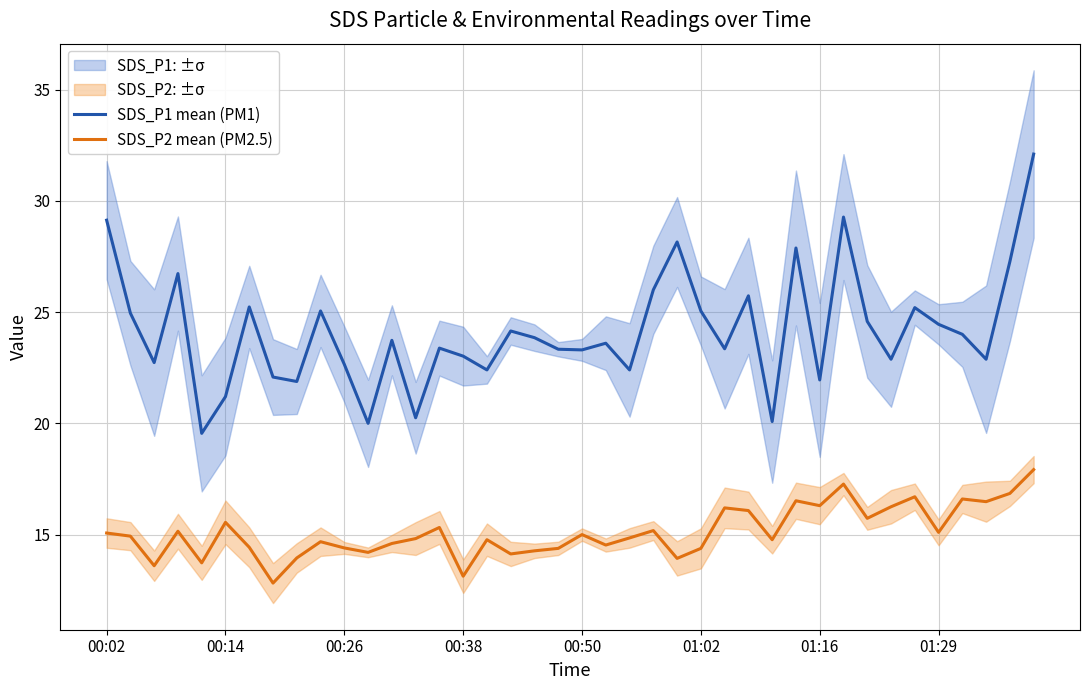

True or false: SDS_P1 mean (PM1) and SDS_P2 mean (PM2.5) cross at least once.

False